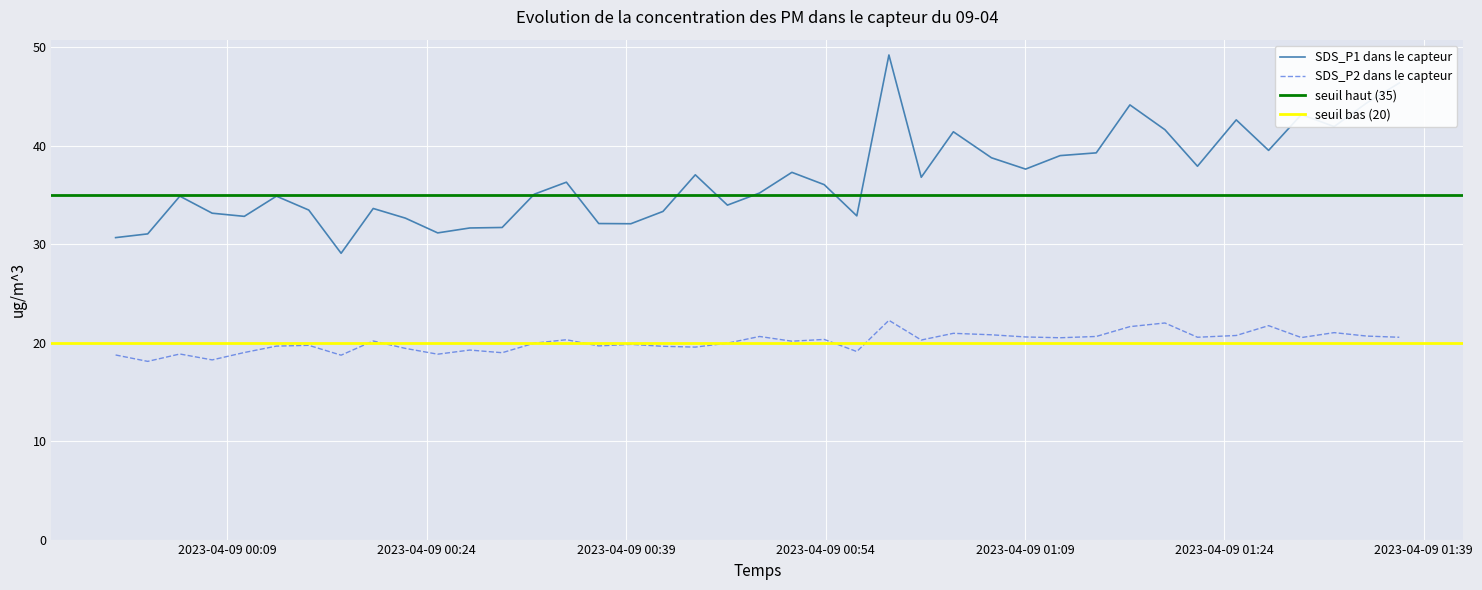

True or false: SDS_P2 dans le capteur and SDS_P1 dans le capteur cross at least once.

False